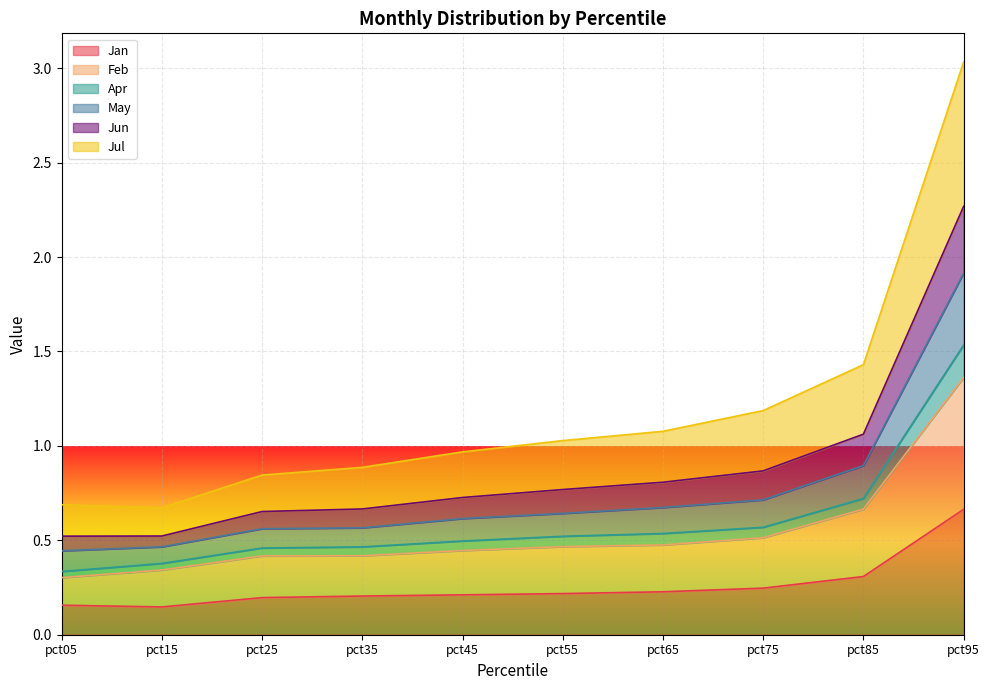

How many series are shown in this chart?

6